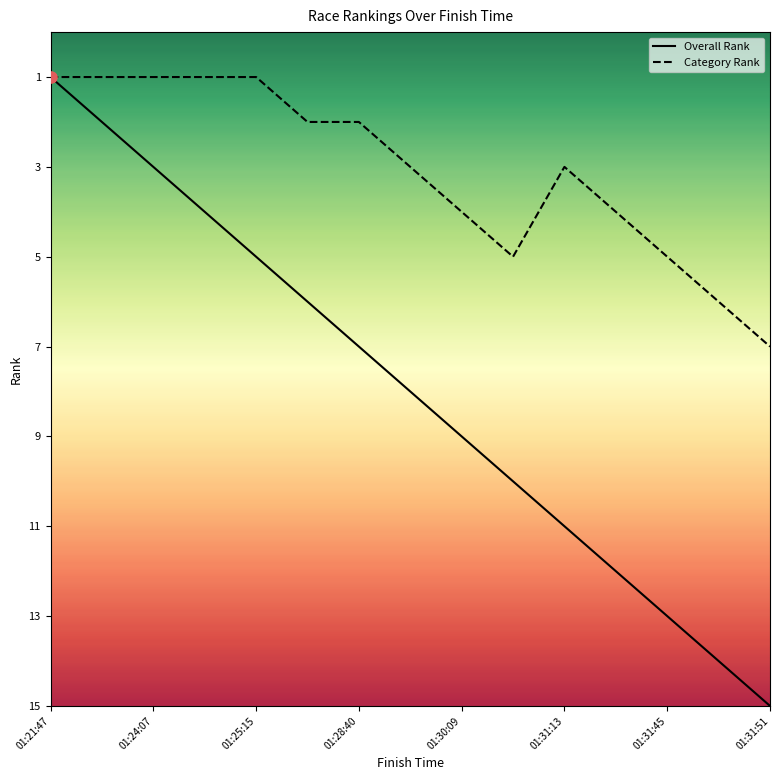

Which series has the widest spread of Y values?

Overall Rank